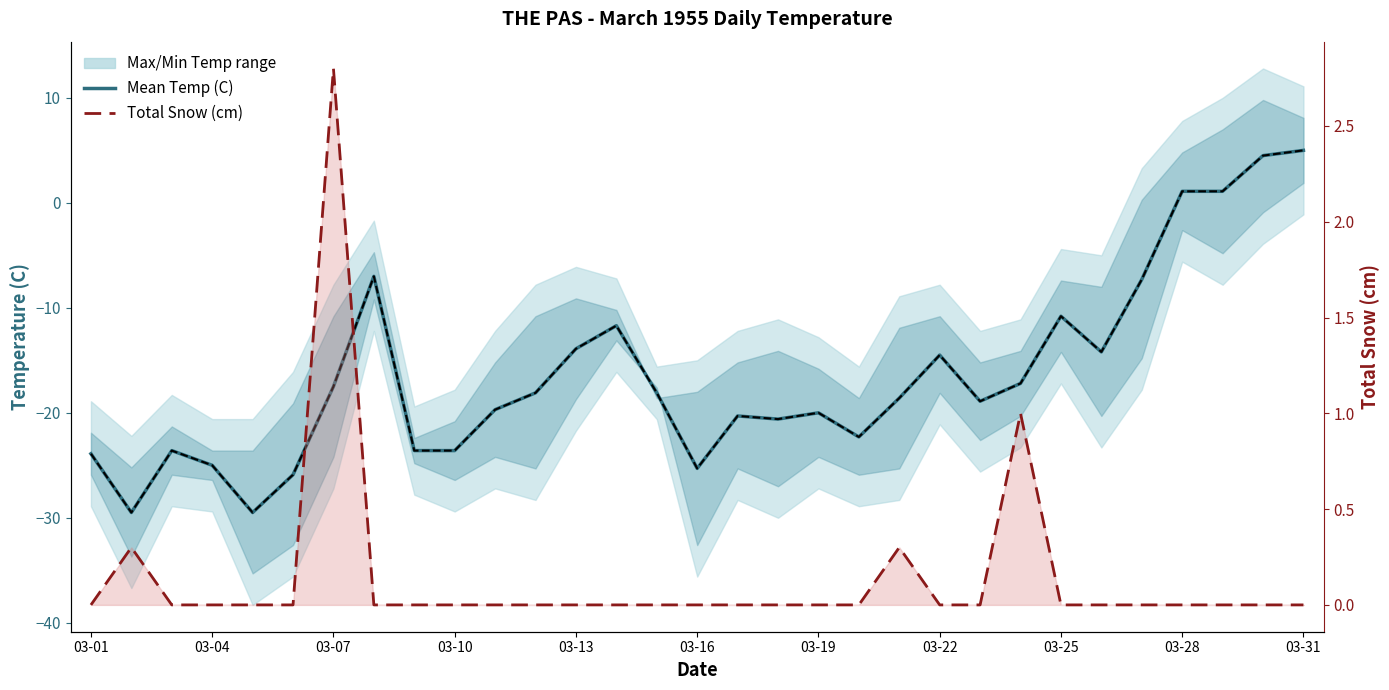

Where do Total Snow (cm) and Mean Temp (C) first cross each other?

26 and 27